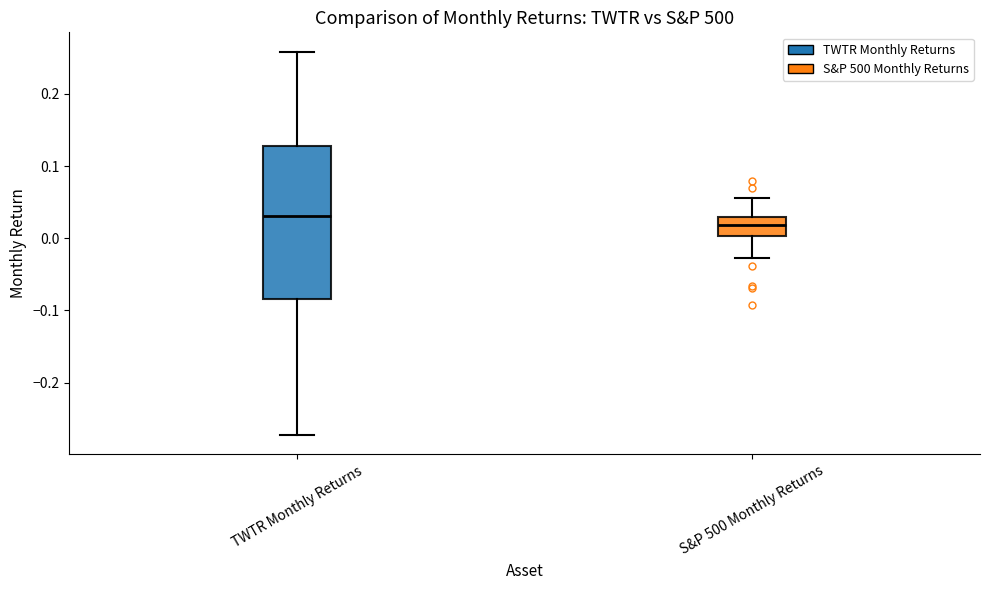

Comparing the boxes themselves (not the whiskers), which one is the tallest?

TWTR Monthly Returns